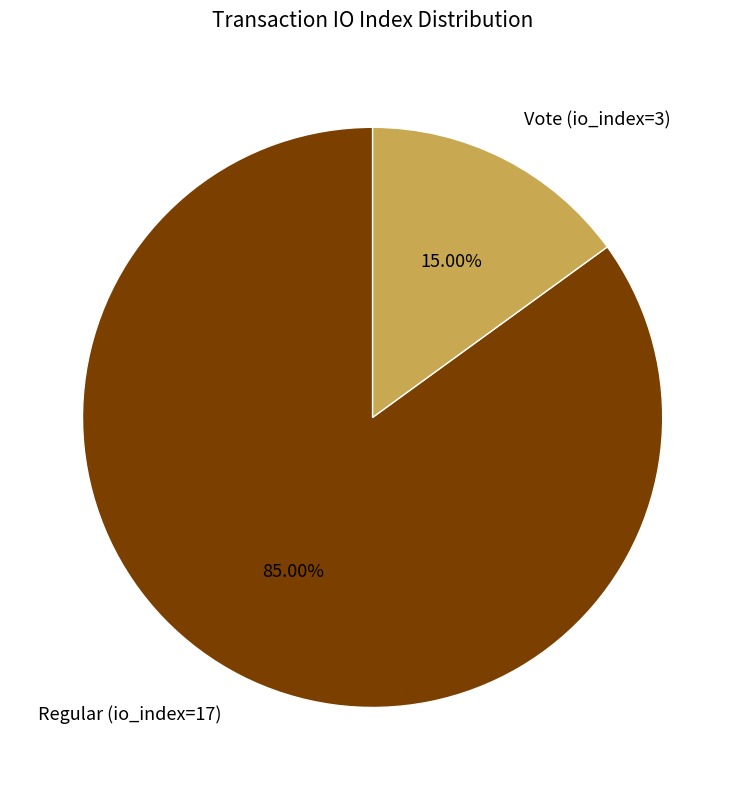

Count the number of slices in the pie.

2